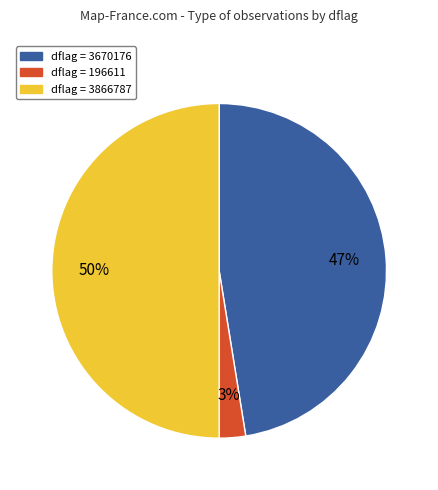

To the nearest percent, what is the difference between the largest and smallest slice percentages?

47%